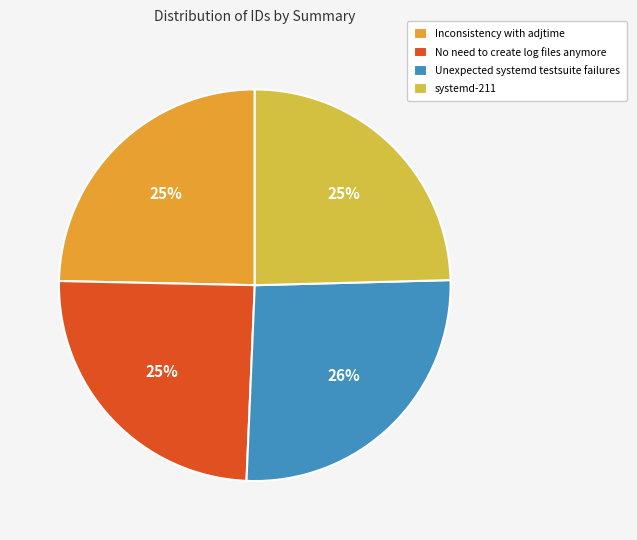

Is Inconsistency with adjtime the majority of the pie?

No